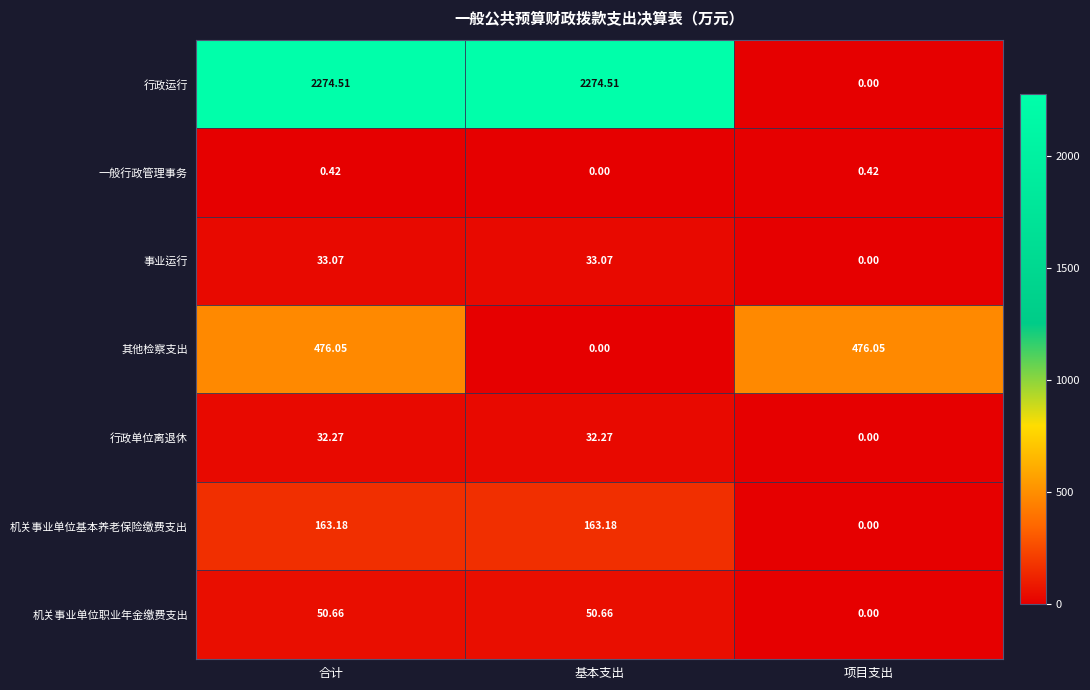

At which label does 行政运行 first exceed 2274?

合计